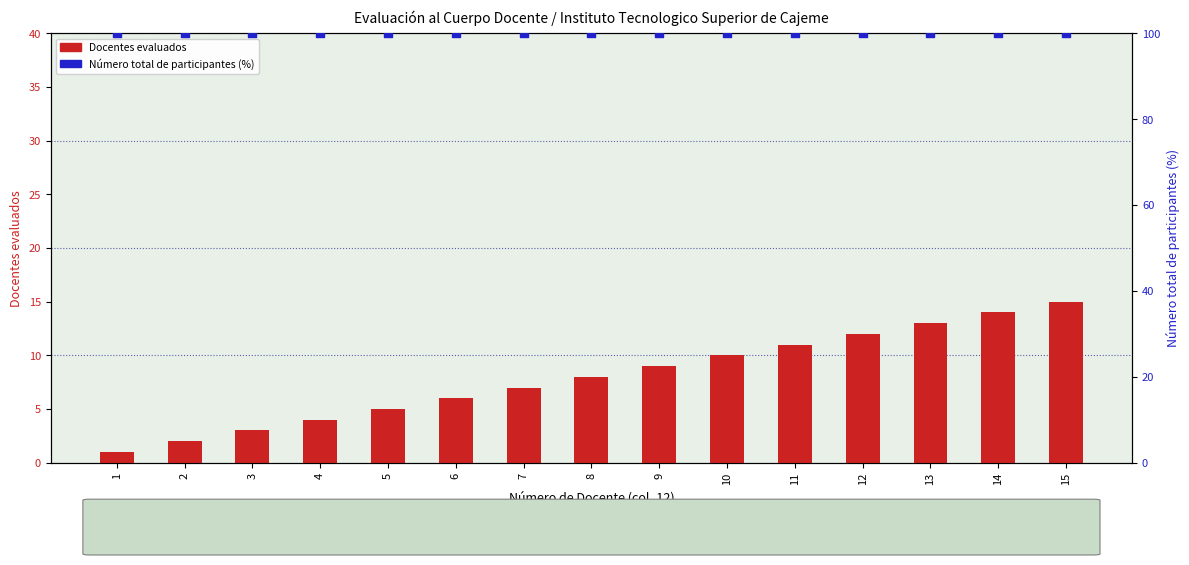

Is the value of Número total de participantes (%) at 10 greater than the value of Docentes evaluados at 5?

Yes